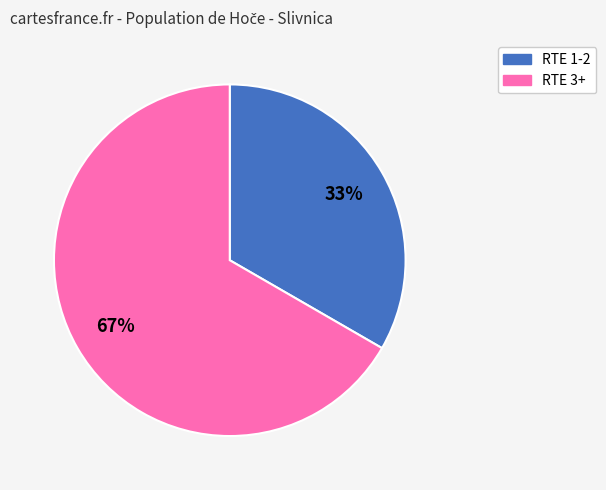

How many slices are in this pie chart?

2